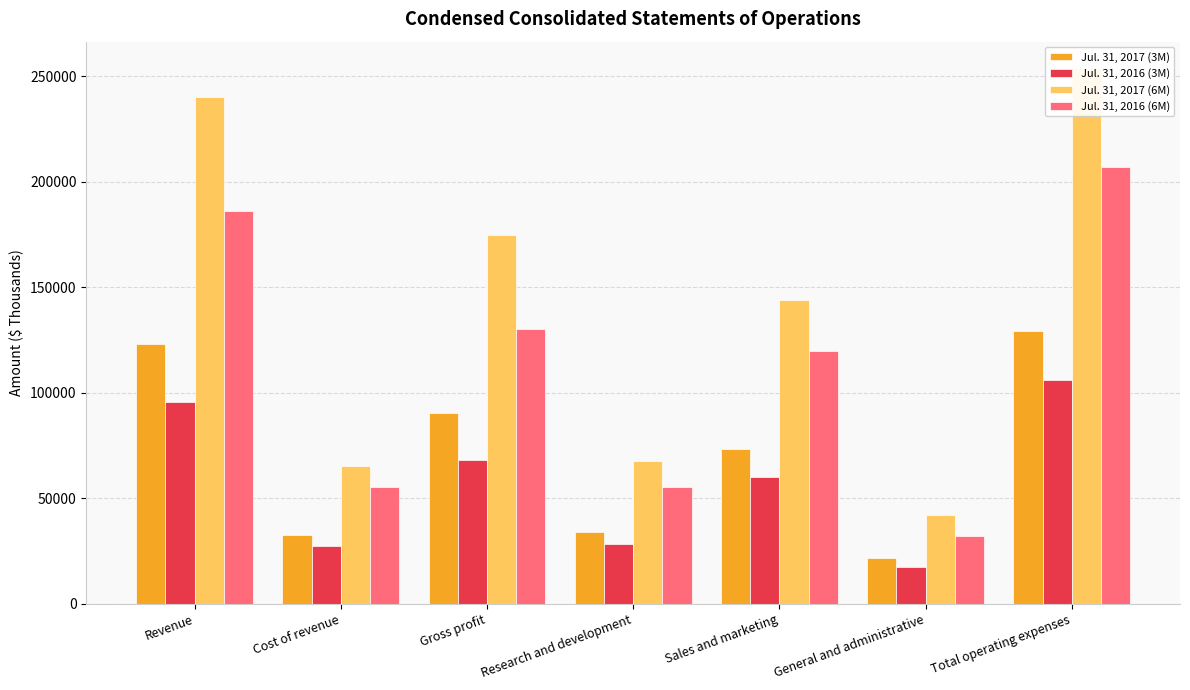

How many bars are there in total?

28